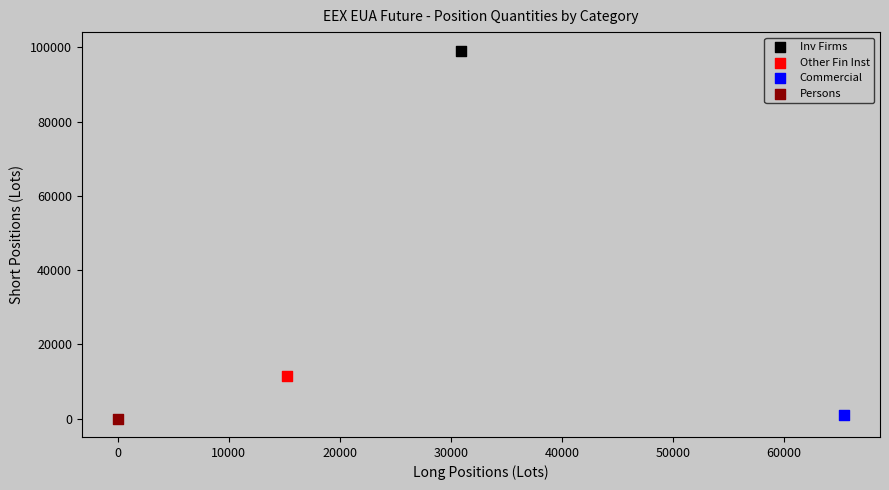

Which series contains the highest Y value?

Inv Firms